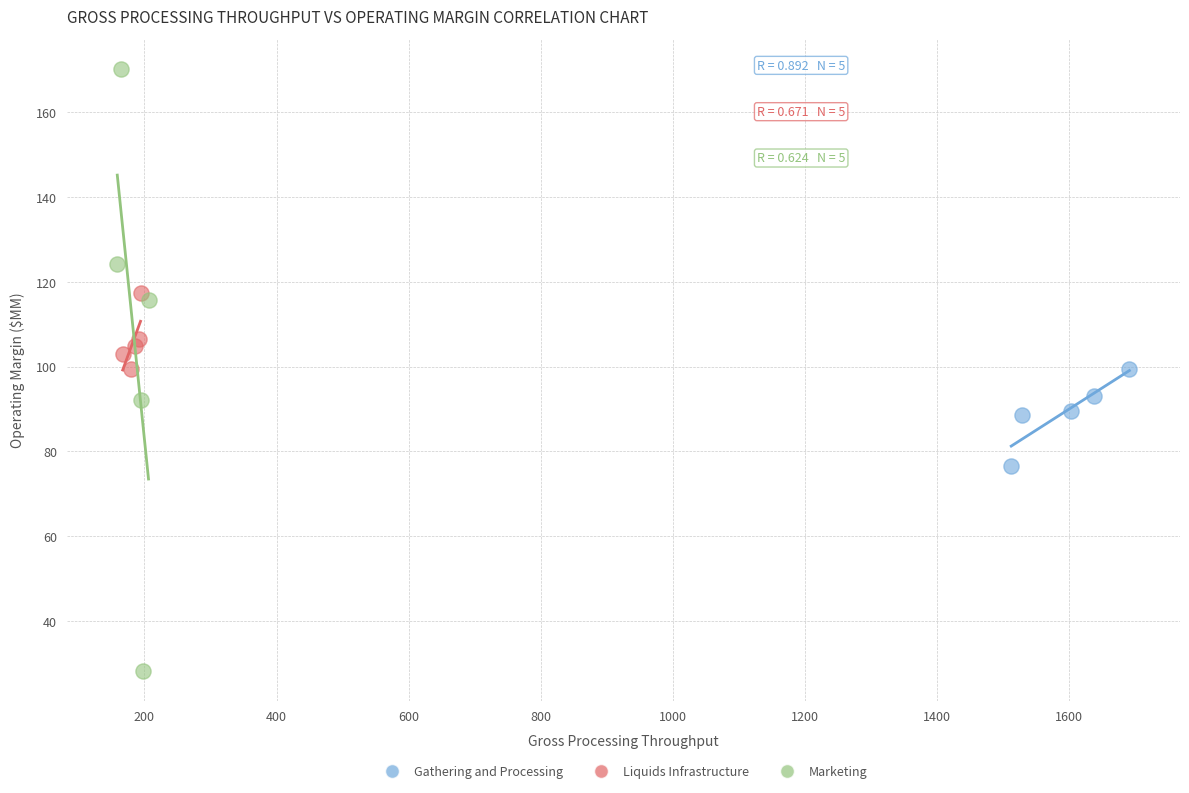

Which series contains the lowest Y value?

Marketing